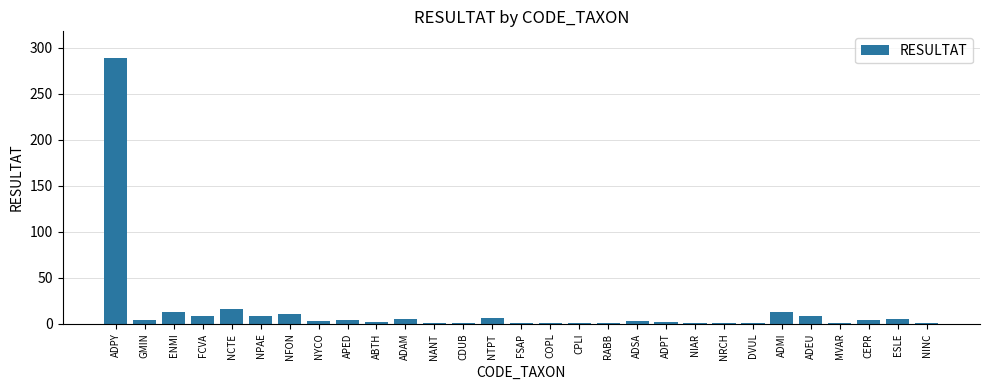

What is the difference between the values at DVUL and NCTE?

15